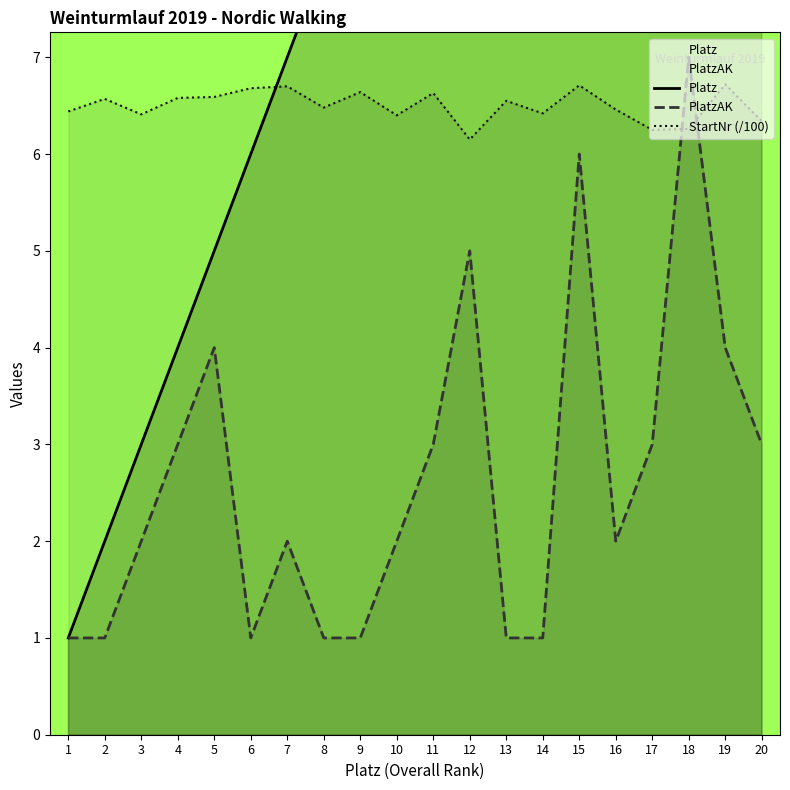

What value does the StartNr (/100) series have at 9?

6.6